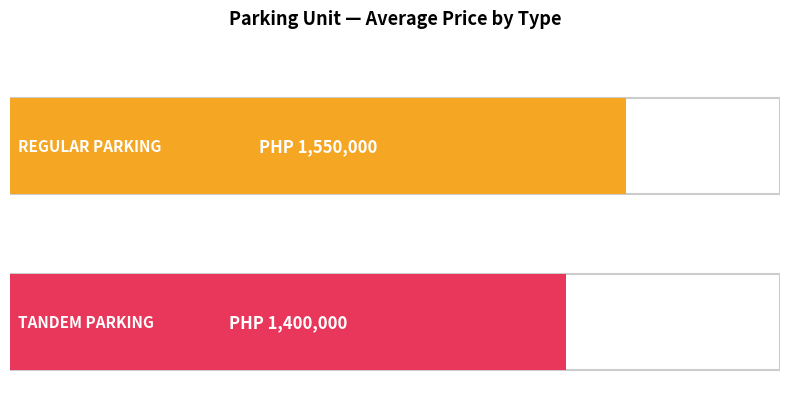

How many series are shown in this chart?

1